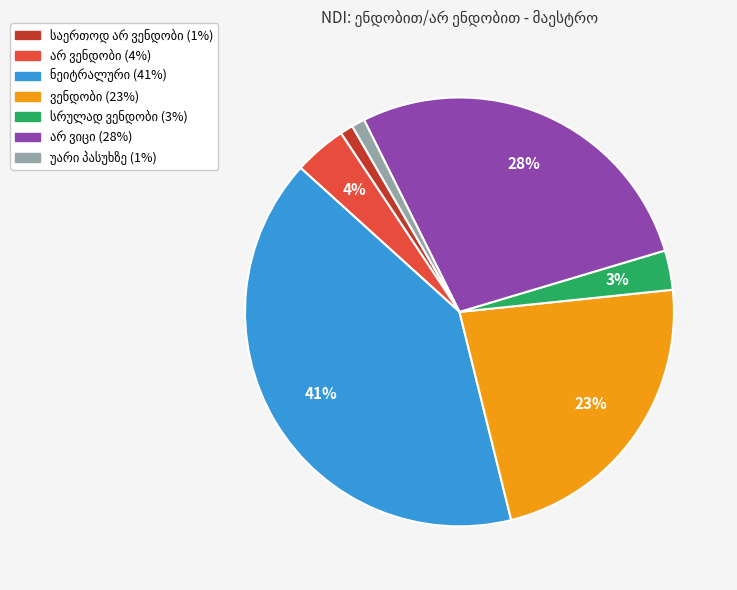

Does any single category account for the majority?

No